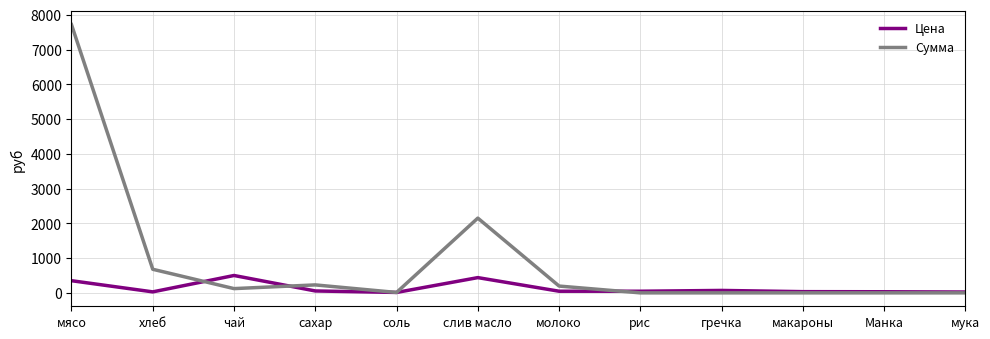

List the series in order of their peak value, highest first.

Сумма, Цена